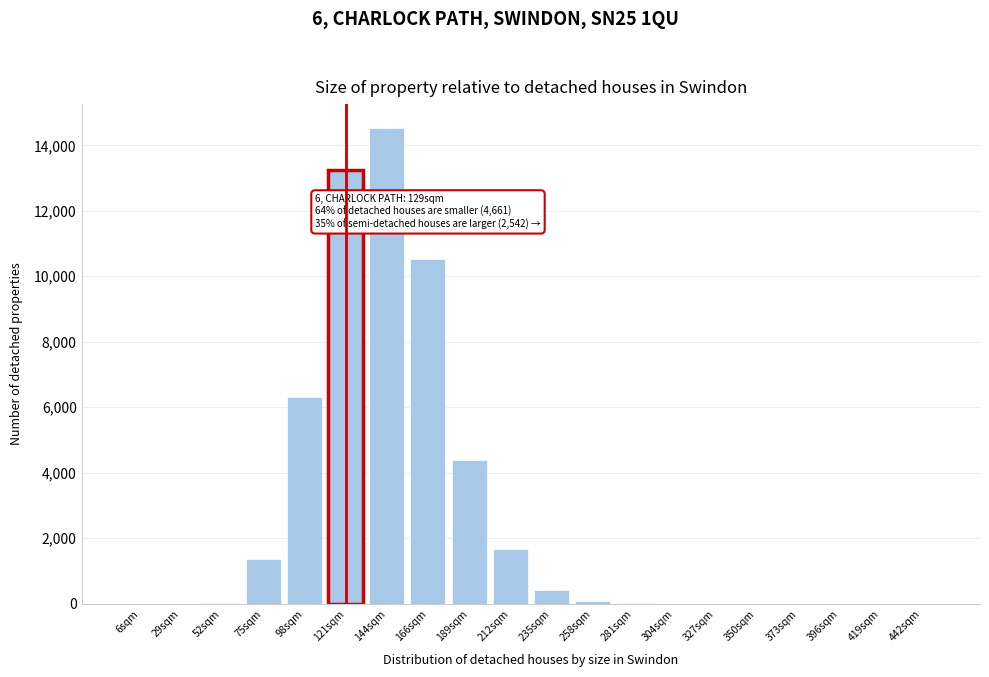

Where is the data nearest to the value 7266?

98sqm